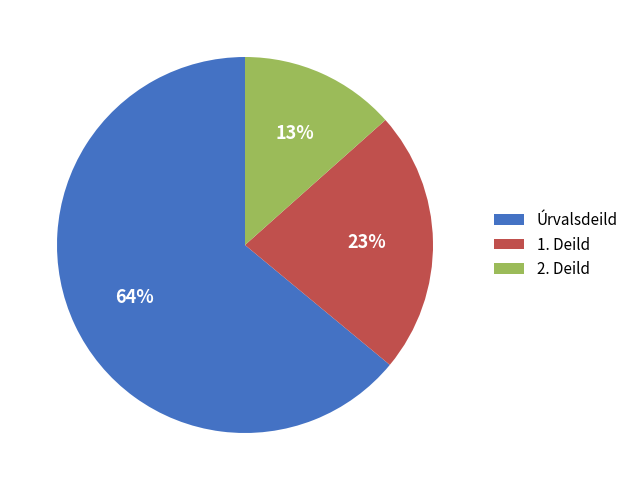

Does any single category account for the majority?

Yes